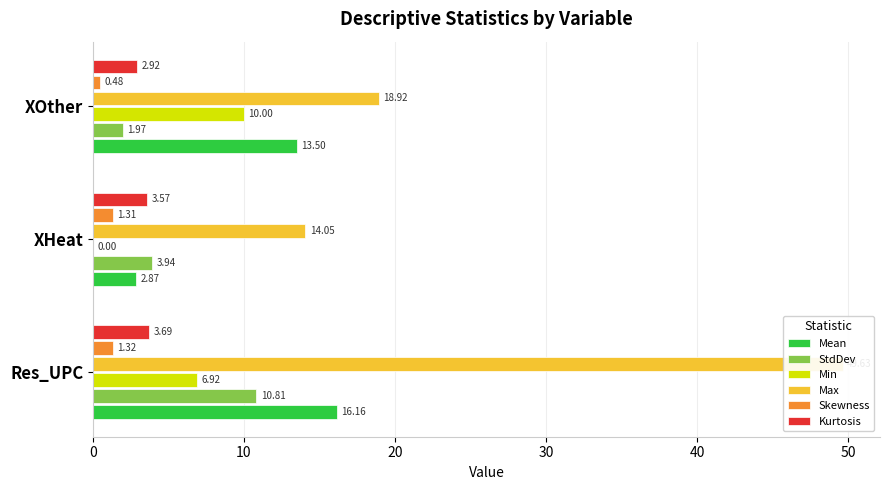

Which series has the largest total across all categories?

Max